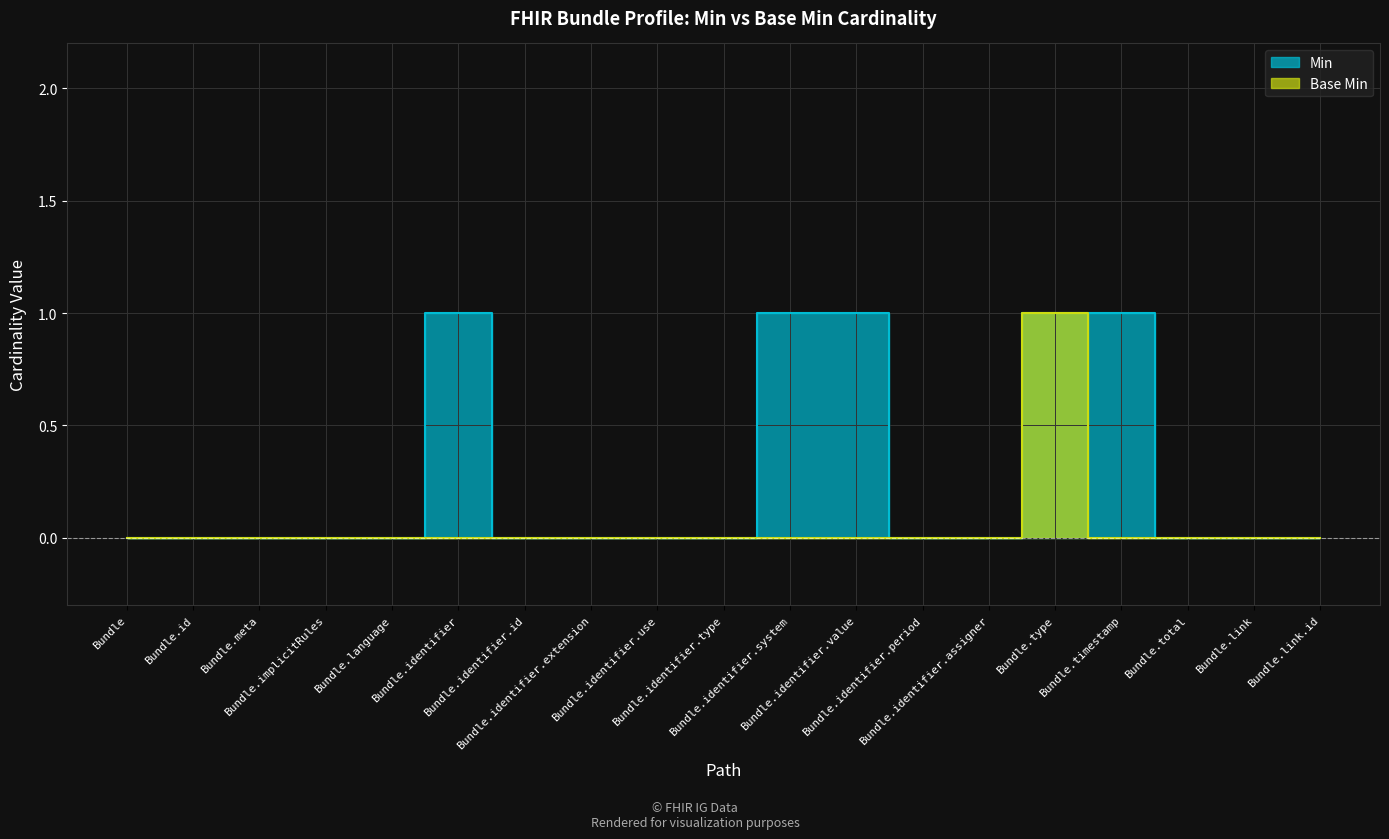

True or false: Min and Base Min intersect in this chart.

False